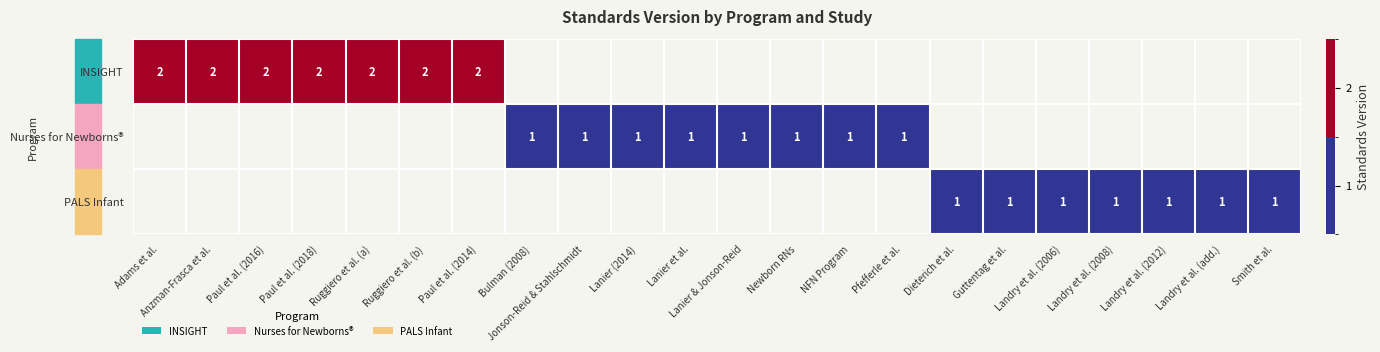

The PALS Infant series shows 2 at Landry et al. (2008). True or false?

False